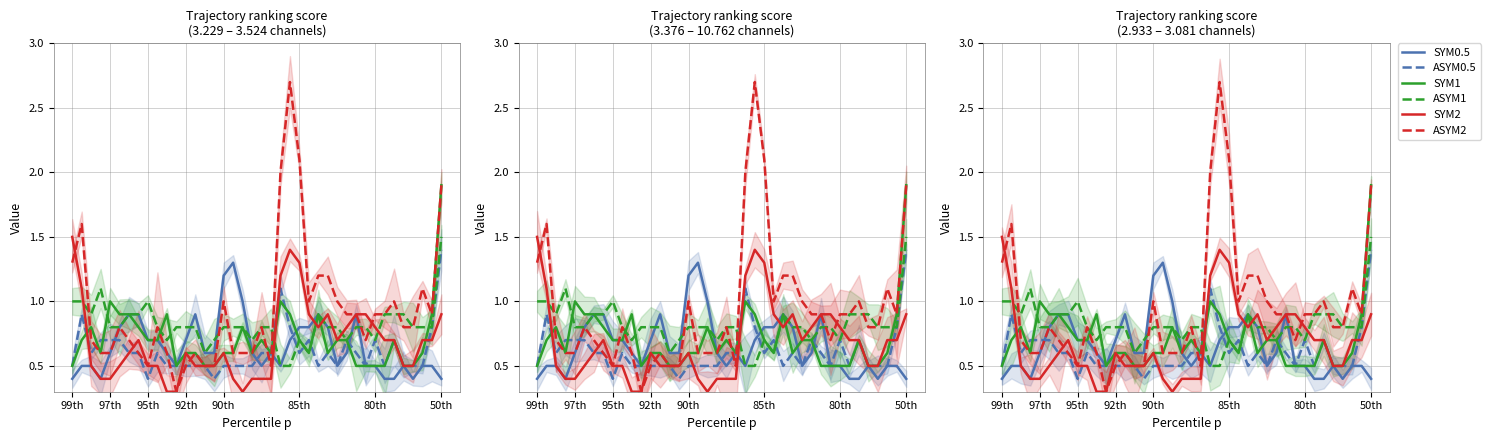

What is the value of the ASYM0.5 point at the 16th from the left?

0.4